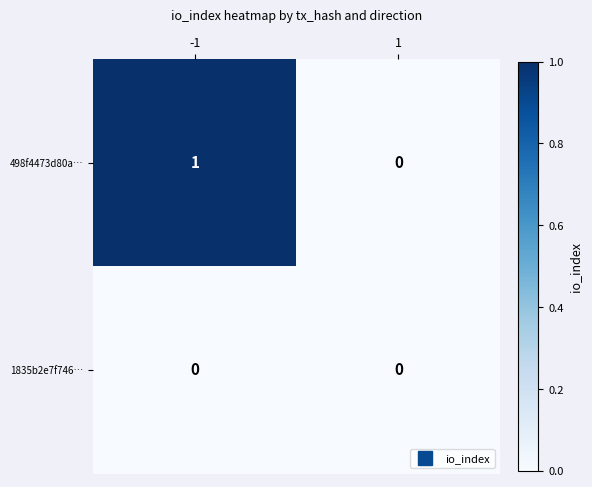

What is the maximum value shown in the chart?

1